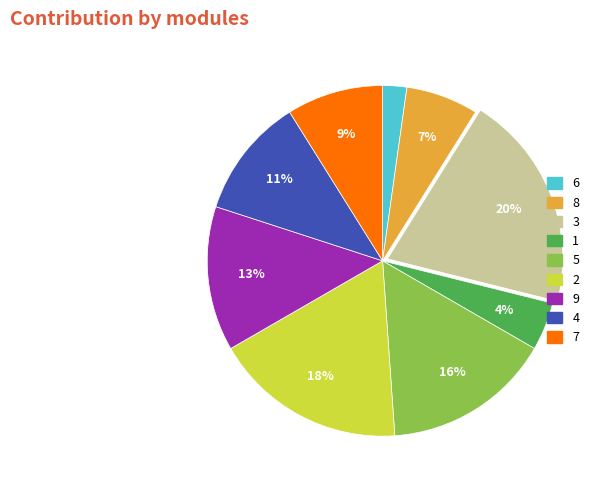

Do 7 and 4 together represent more than half of the pie?

No